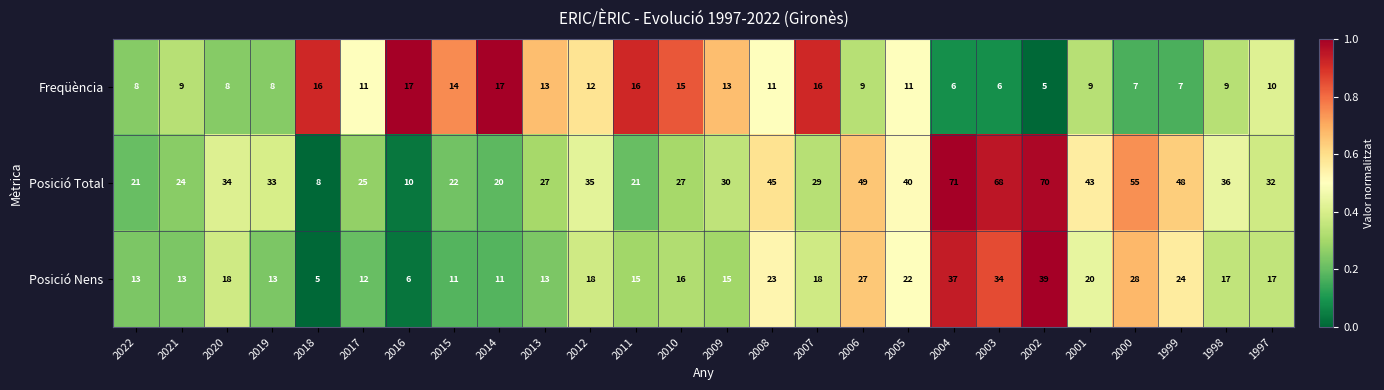

What is the difference between the maximum and minimum values in the Posició Nens series?

34